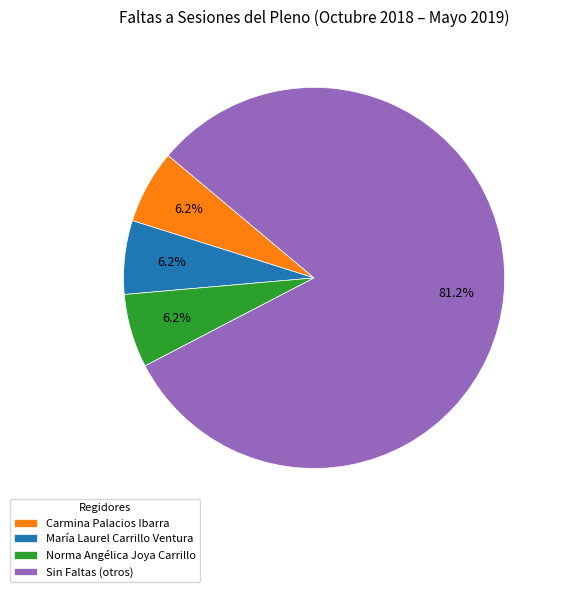

Combined, do María Laurel Carrillo Ventura and Norma Angélica Joya Carrillo account for over 50%?

No